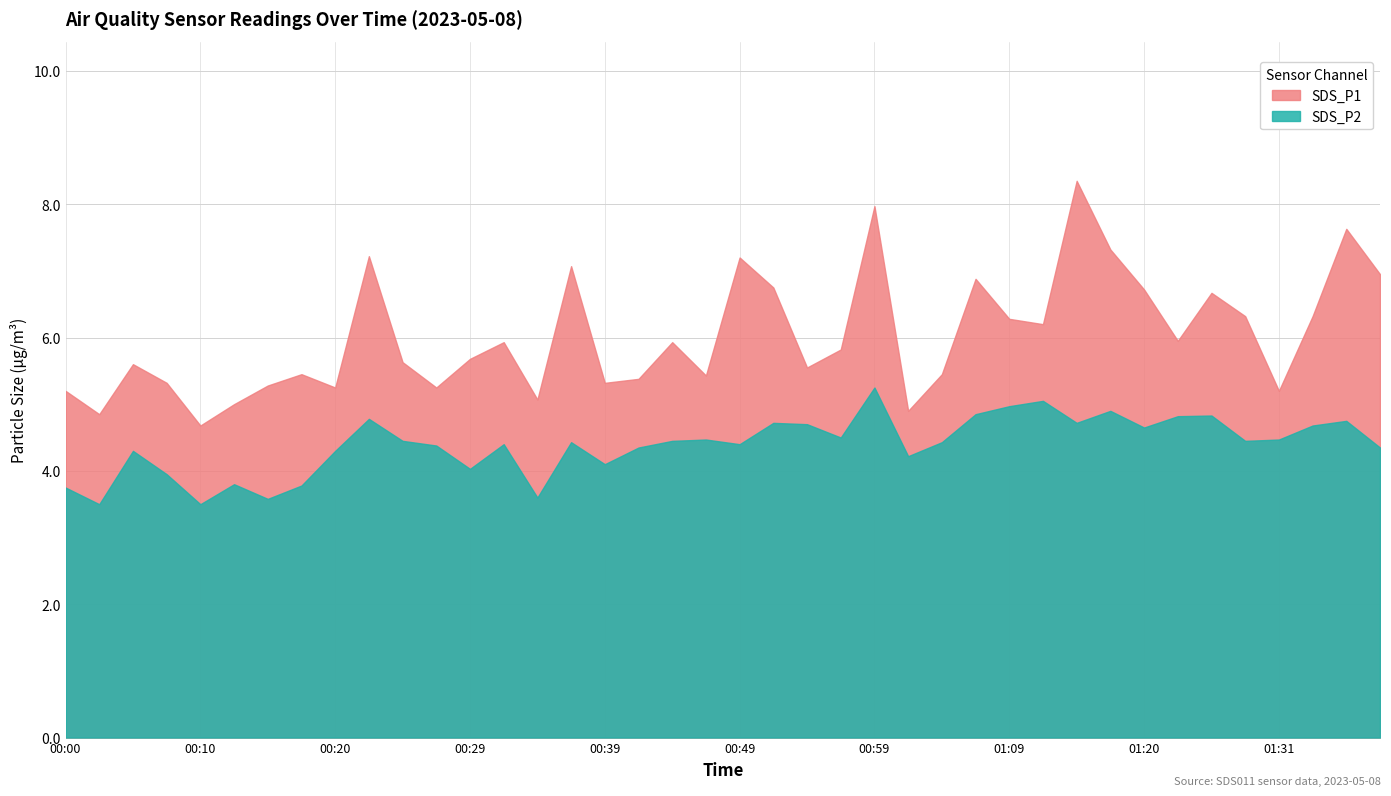

What is the difference between the SDS_P1 values at 00:12 and 00:03?

0.2